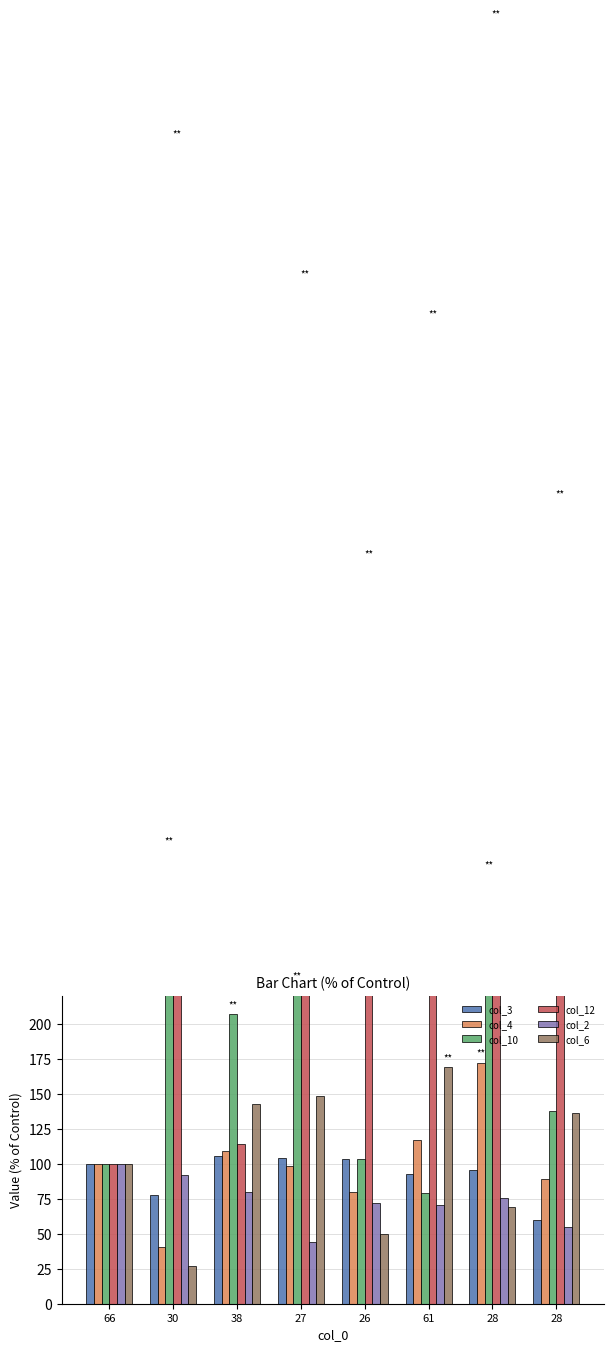

At which label does col_12 reach its minimum?

66